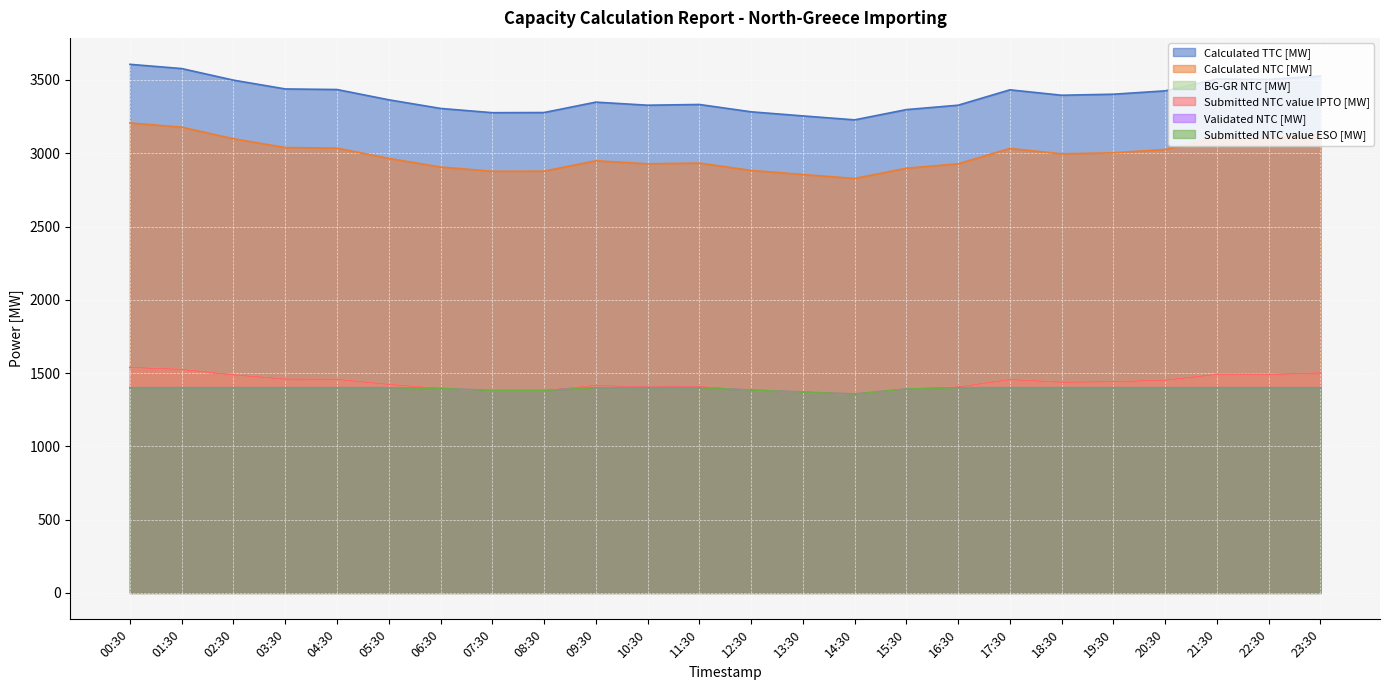

Reading right to left, what are all the values shown in this chart?

Calculated TTC [MW]: 23:30=3527	22:30=3504	21:30=3507	20:30=3426	19:30=3403	18:30=3396	17:30=3433	16:30=3328	15:30=3298	14:30=3228	13:30=3255	12:30=3283	11:30=3333	10:30=3328	09:30=3349	08:30=3278	07:30=3277	06:30=3306	05:30=3365	04:30=3435	03:30=3439	02:30=3499	01:30=3578	00:30=3607
Calculated NTC [MW]: 23:30=3127	22:30=3104	21:30=3107	20:30=3026	19:30=3003	18:30=2996	17:30=3033	16:30=2928	15:30=2898	14:30=2828	13:30=2855	12:30=2883	11:30=2933	10:30=2928	09:30=2949	08:30=2878	07:30=2877	06:30=2906	05:30=2965	04:30=3035	03:30=3039	02:30=3099	01:30=3178	00:30=3207
BG-GR NTC [MW]: 23:30=1501	22:30=1490	21:30=1491	20:30=1452	19:30=1441	18:30=1438	17:30=1456	16:30=1405	15:30=1391	14:30=1357	13:30=1370	12:30=1384	11:30=1408	10:30=1405	09:30=1416	08:30=1381	07:30=1381	06:30=1395	05:30=1423	04:30=1457	03:30=1459	02:30=1488	01:30=1525	00:30=1539
Submitted NTC value IPTO [MW]: 23:30=1501	22:30=1490	21:30=1491	20:30=1452	19:30=1441	18:30=1438	17:30=1456	16:30=1405	15:30=1391	14:30=1357	13:30=1370	12:30=1384	11:30=1408	10:30=1405	09:30=1416	08:30=1381	07:30=1381	06:30=1395	05:30=1423	04:30=1457	03:30=1459	02:30=1488	01:30=1525	00:30=1539
Validated NTC [MW]: 23:30=1400	22:30=1400	21:30=1400	20:30=1400	19:30=1400	18:30=1400	17:30=1400	16:30=1400	15:30=1391	14:30=1357	13:30=1370	12:30=1384	11:30=1400	10:30=1400	09:30=1400	08:30=1381	07:30=1381	06:30=1395	05:30=1400	04:30=1400	03:30=1400	02:30=1400	01:30=1400	00:30=1400
Submitted NTC value ESO [MW]: 23:30=1400	22:30=1400	21:30=1400	20:30=1400	19:30=1400	18:30=1400	17:30=1400	16:30=1400	15:30=1391	14:30=1357	13:30=1370	12:30=1384	11:30=1400	10:30=1400	09:30=1400	08:30=1381	07:30=1381	06:30=1395	05:30=1400	04:30=1400	03:30=1400	02:30=1400	01:30=1400	00:30=1400